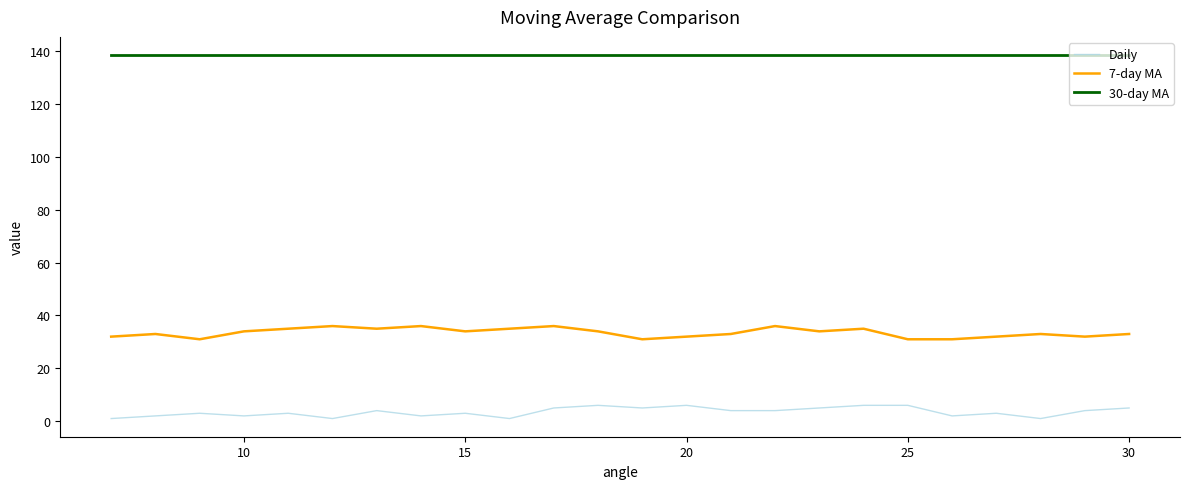

What is the lowest value of the 7-day MA series?

31.0